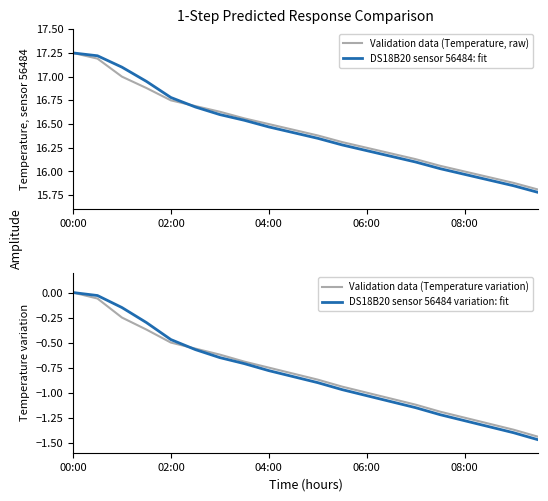

True or false: DS18B20 sensor 56484: fit has a value of 3.4 at 08:00.

False